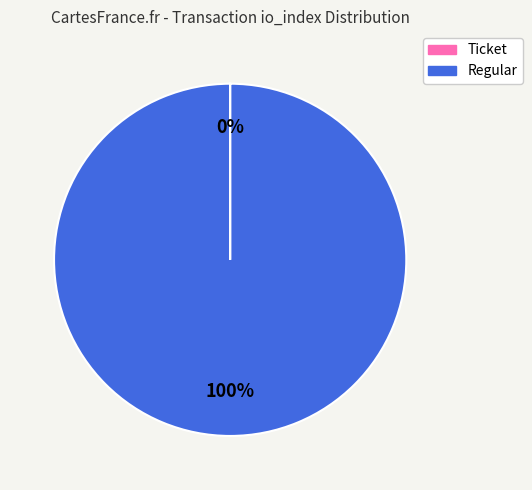

To the nearest percent, what portion does Regular represent?

100%